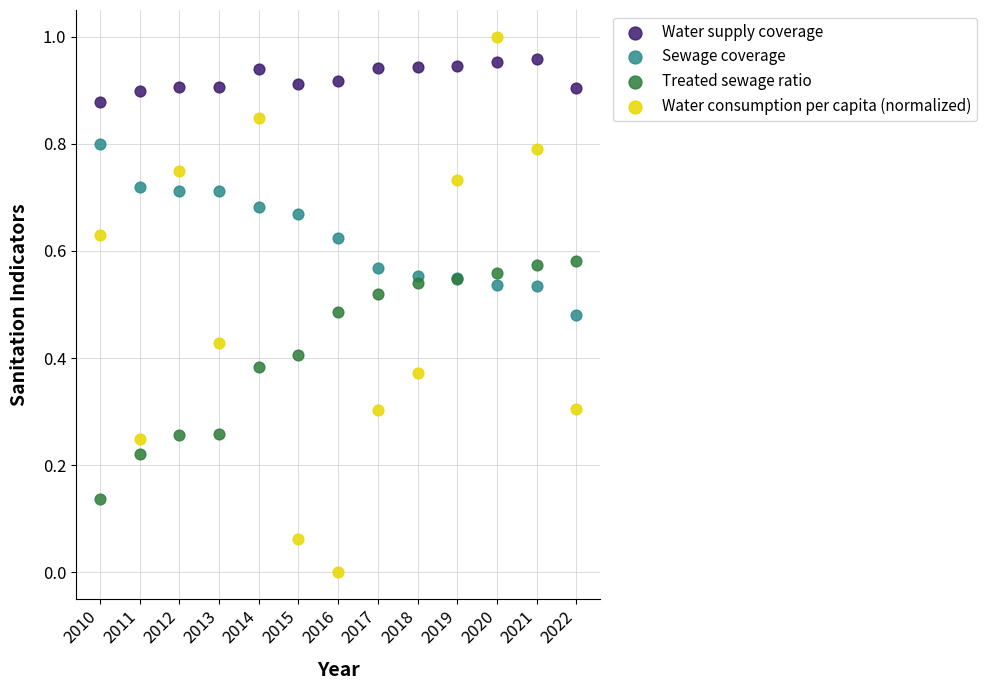

What are all the series names shown in the legend?

Water supply coverage, Sewage coverage, Treated sewage ratio, Water consumption per capita (normalized)